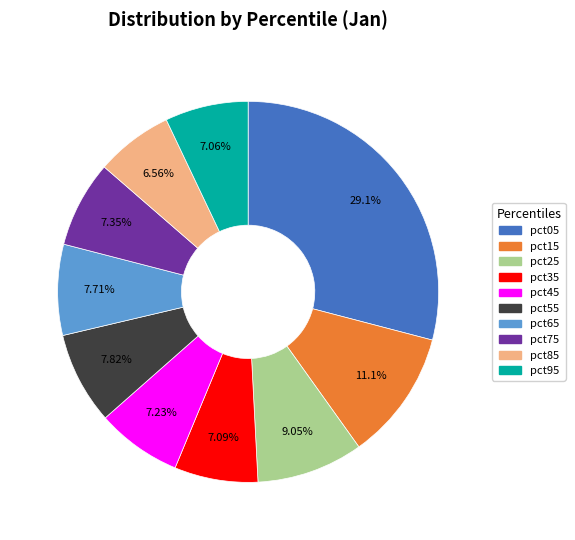

Is the sum of pct45 and pct85 greater than half?

No